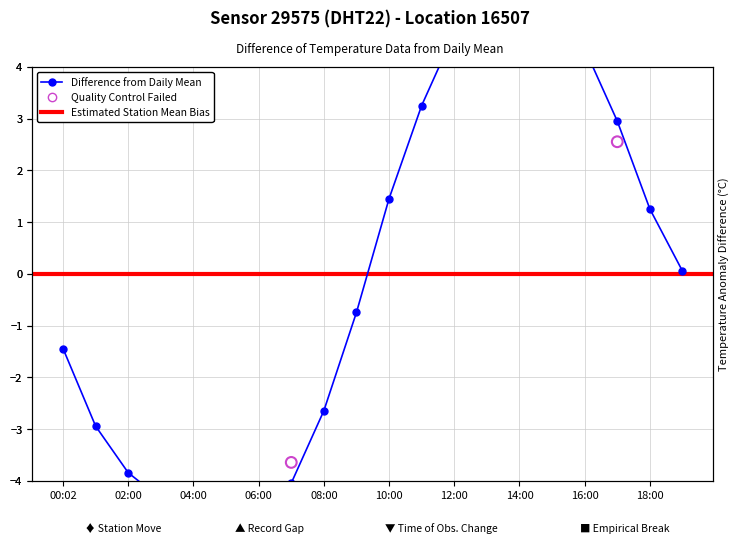

Between 3 and 17, which is larger?

17